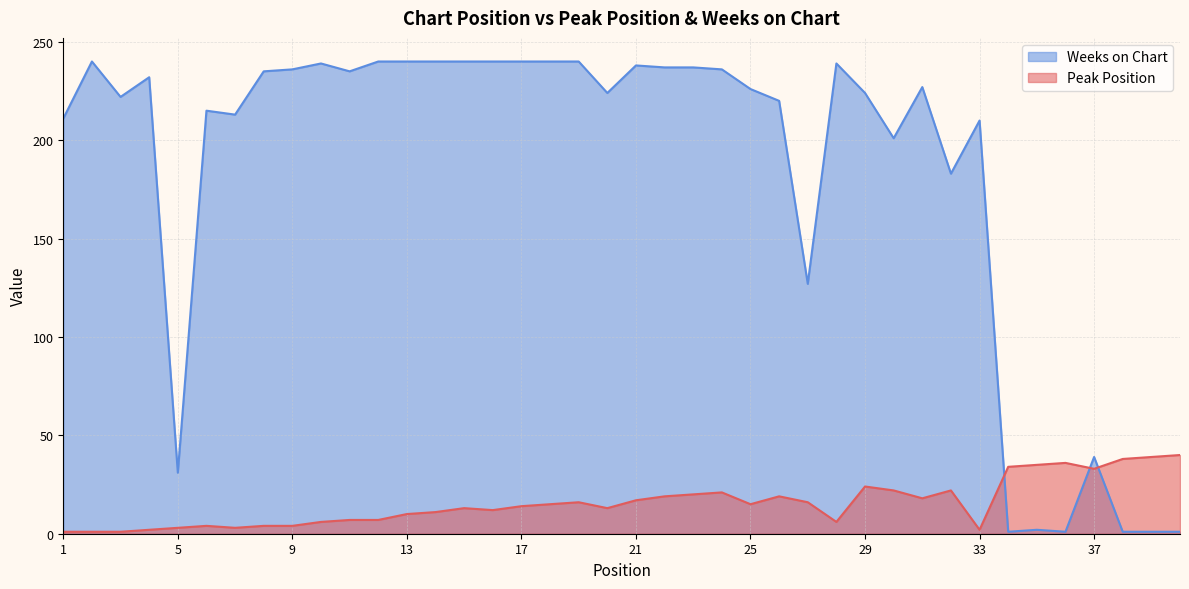

What is the difference between the highest and lowest values at 7?

210